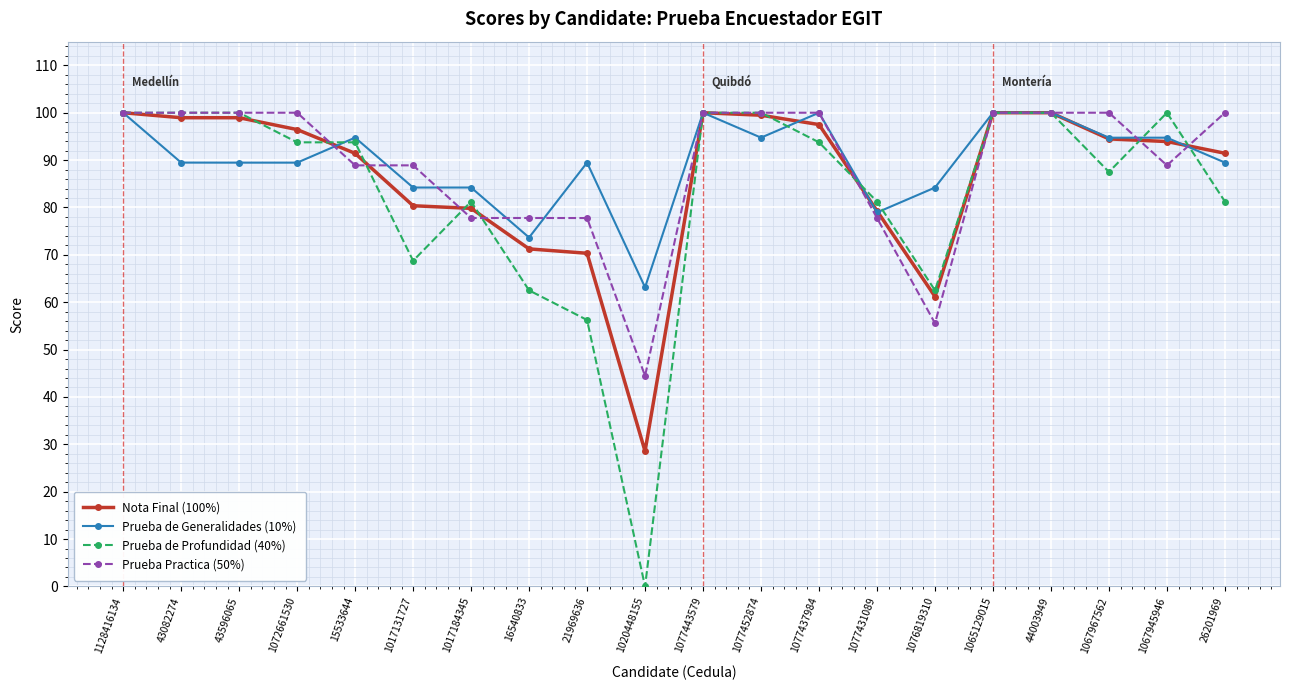

Is the value of Prueba Practica (50%) at 1065129015 greater than the value of Nota Final (100%) at 1017184345?

Yes